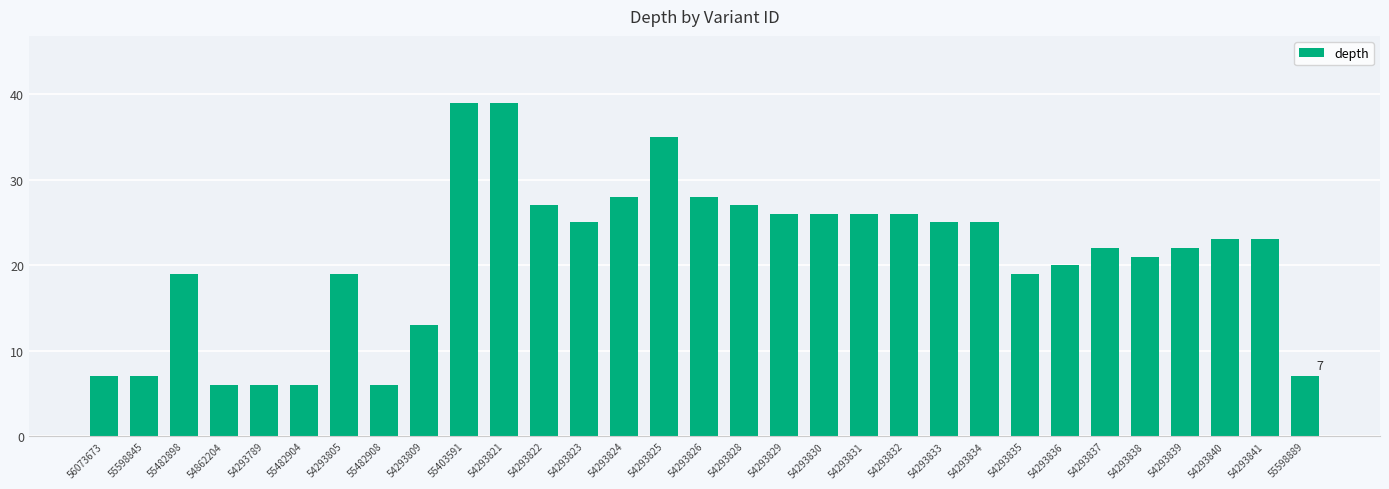

What is the sum of all values?

648